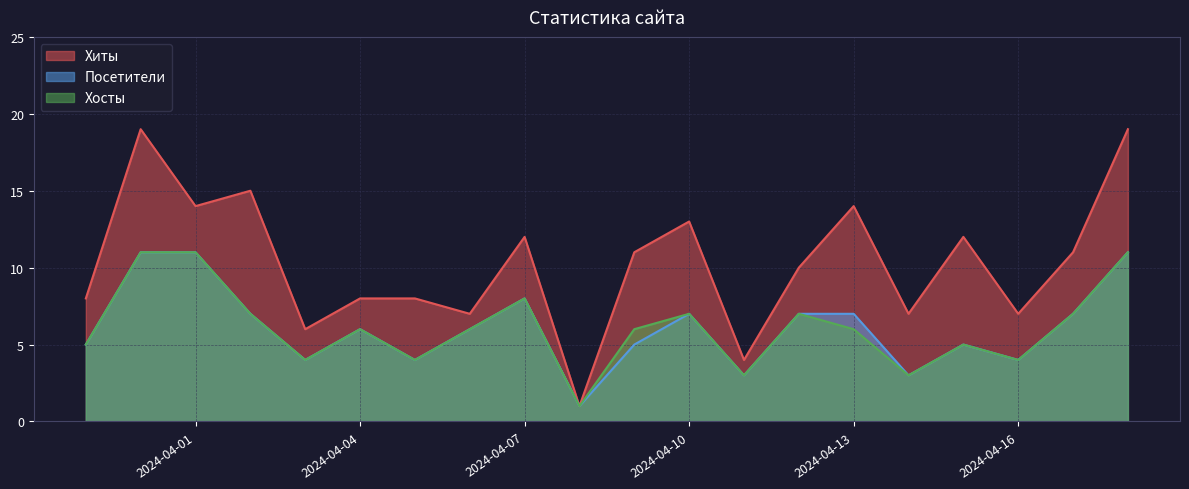

Which series has the largest total across all categories?

Хиты